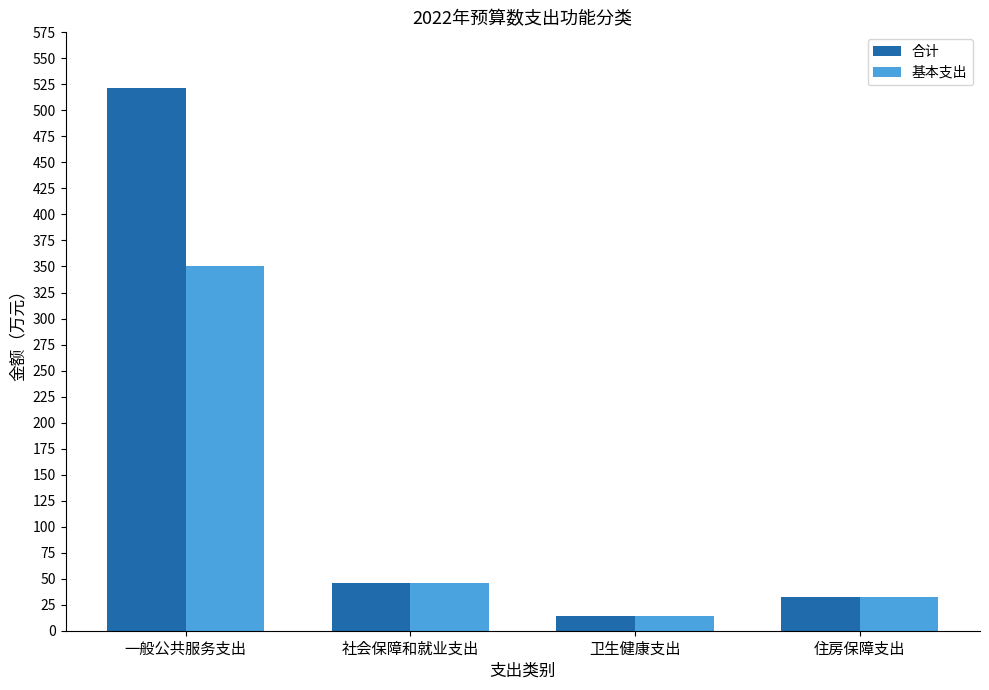

Is the value of 合计 at 一般公共服务支出 greater than the value of 基本支出 at 住房保障支出?

Yes